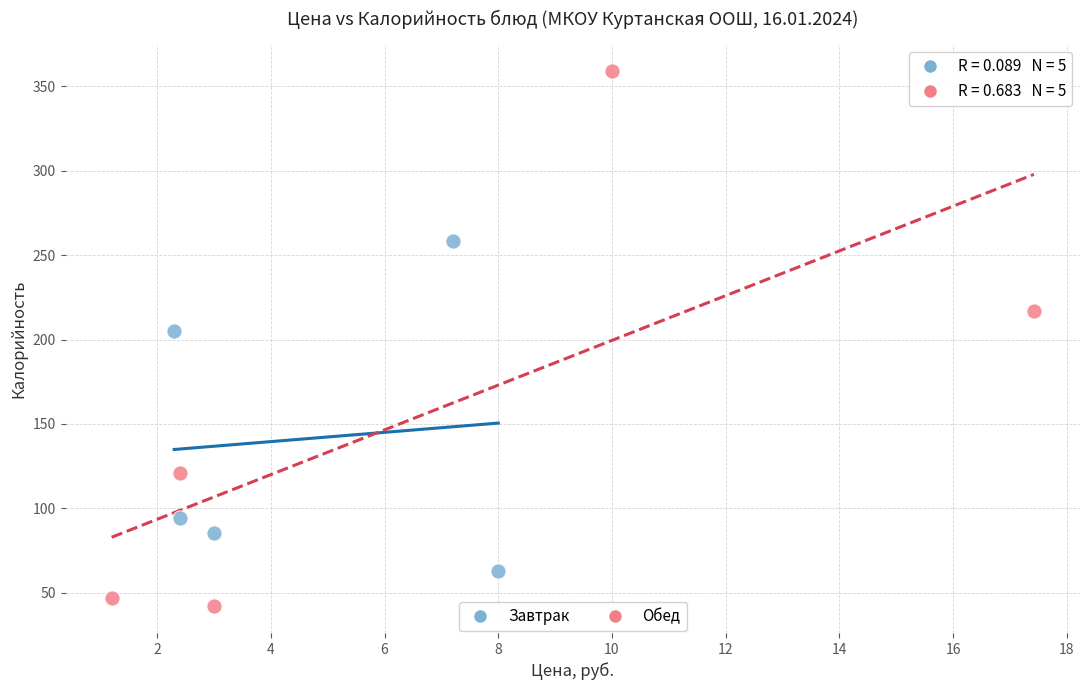

Which series contains the highest Y value?

Обед